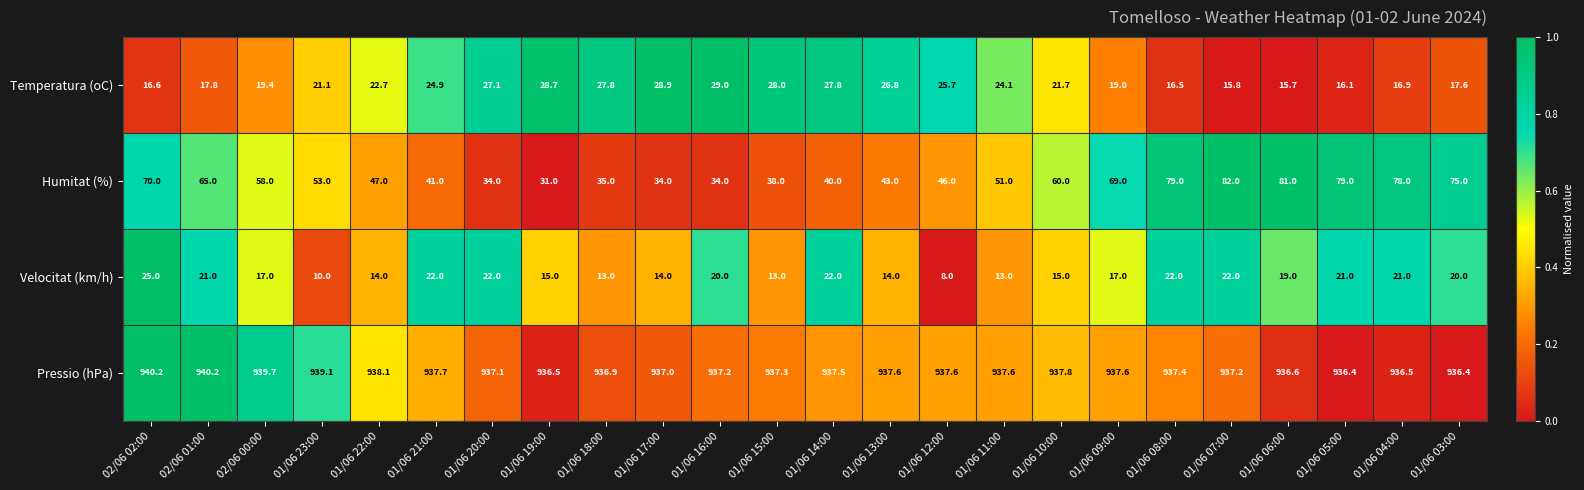

The Humitat (%) series shows 50.6 at 01/06 15:00. True or false?

False